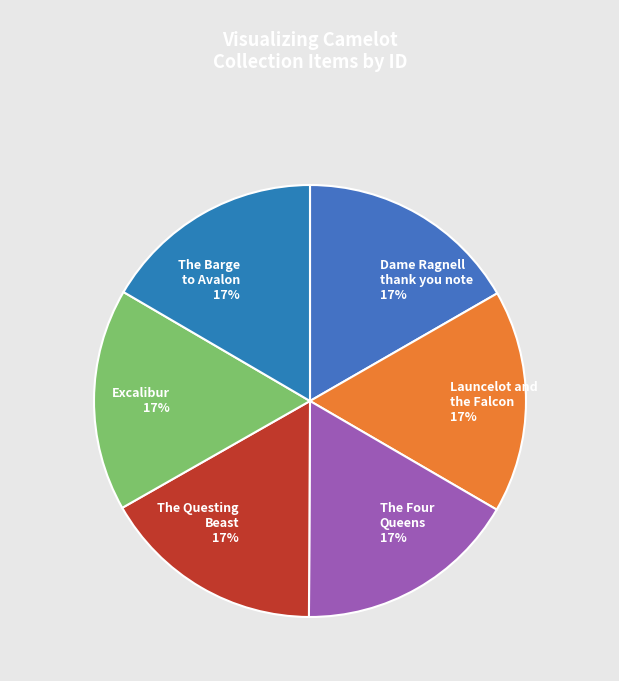

The Launcelot and the Falcon 17% slice represents 17% of the pie. True or false?

True